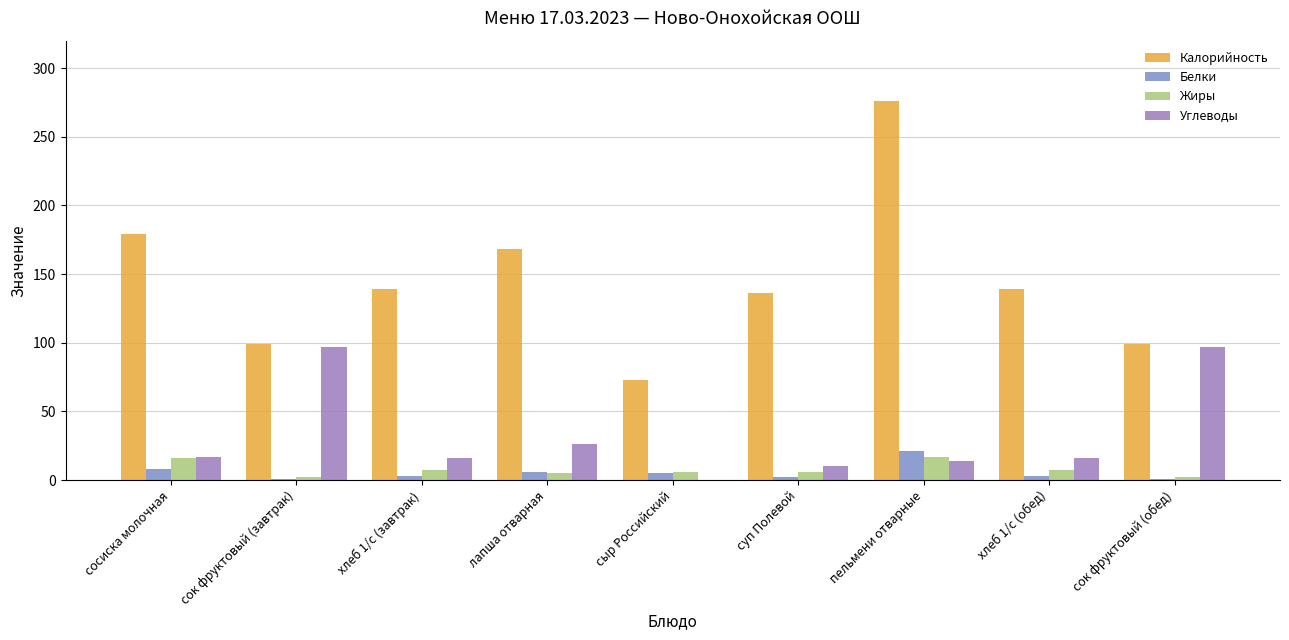

What value does the Калорийность series have at сосиска молочная, to the nearest 10?

180